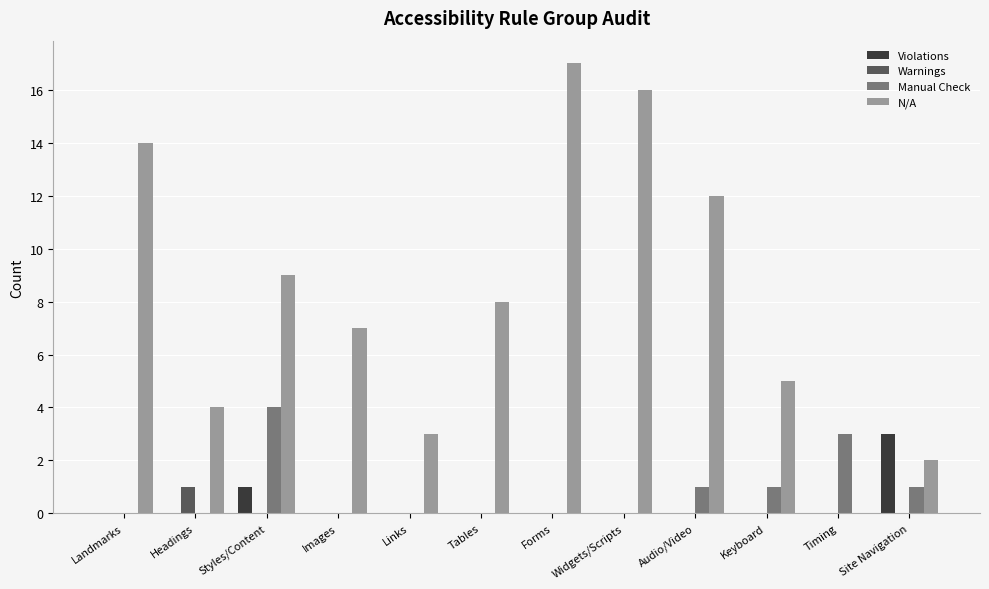

Which label corresponds to the largest value in the chart?

Forms